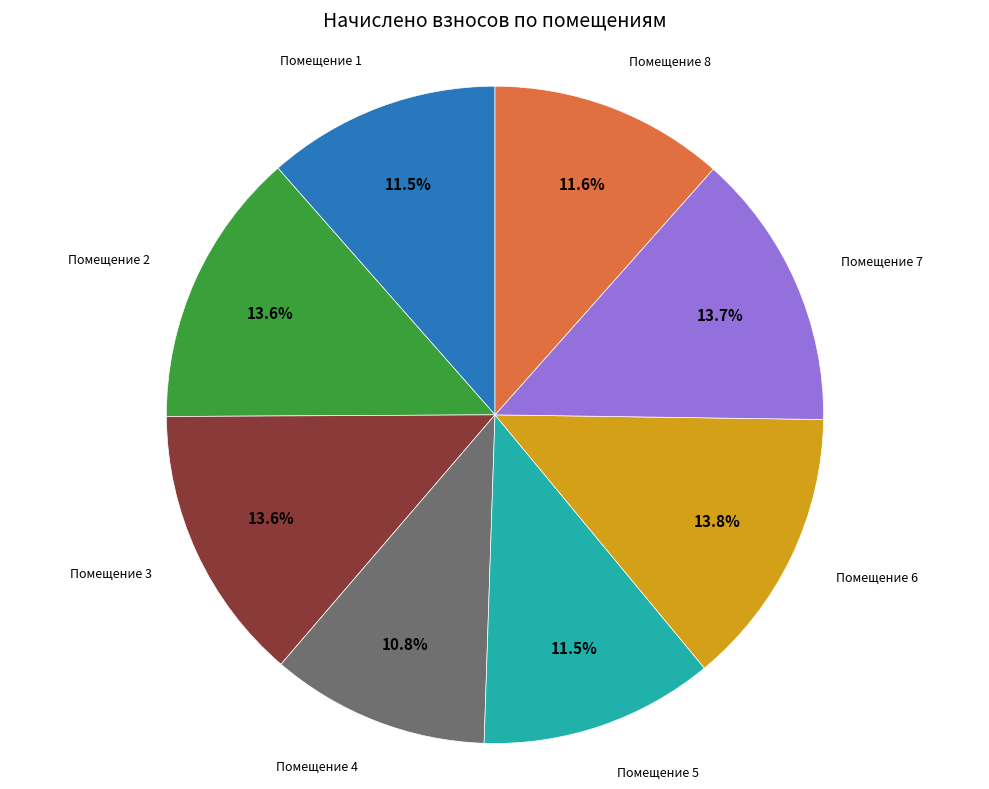

Is the sum of Помещение 4 and Помещение 6 greater than half?

No